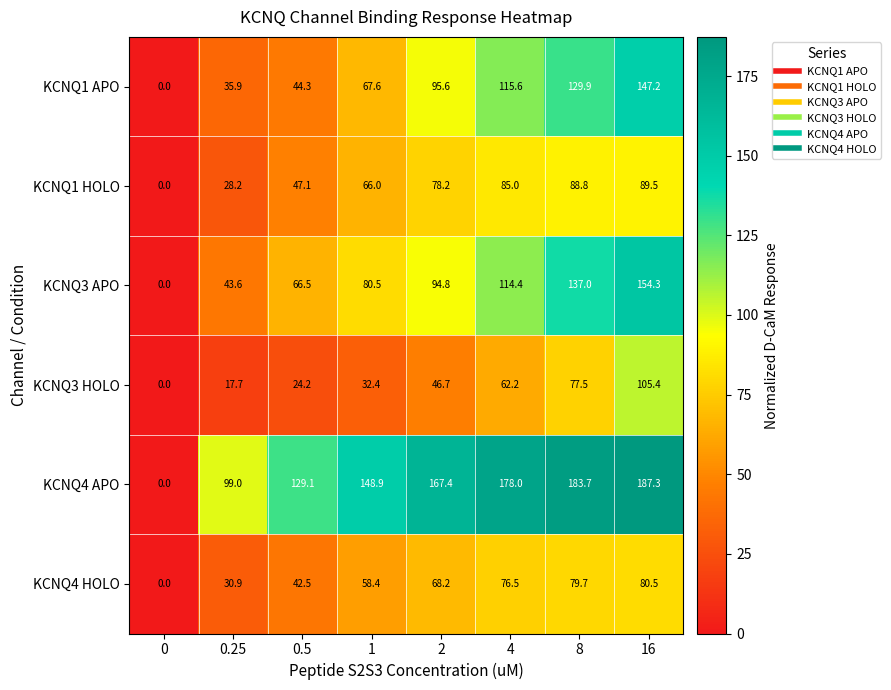

What is the difference between the KCNQ4 HOLO values at 1 and 2?

9.8